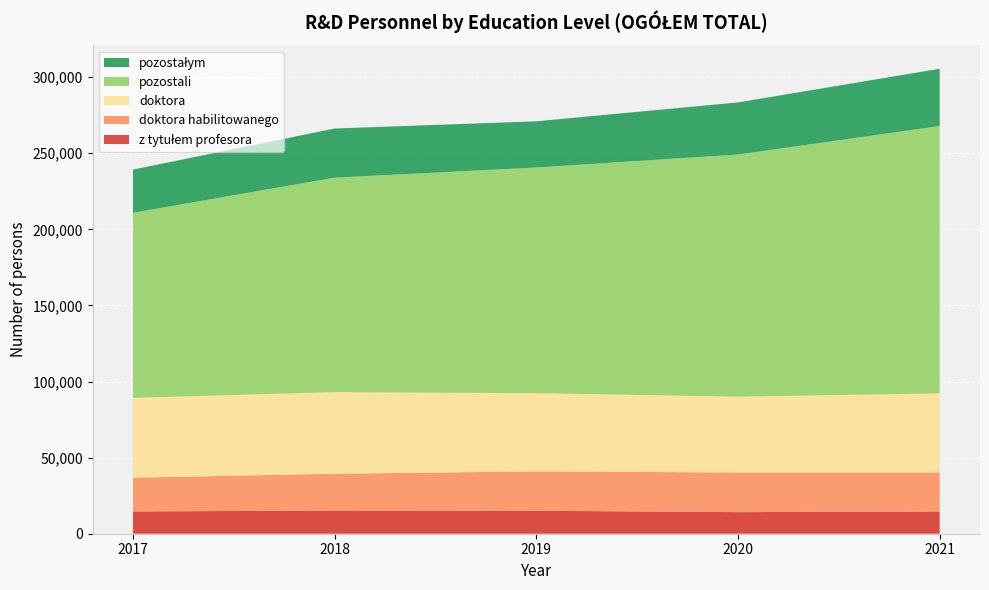

Reading left to right, list all the values displayed in this chart.

z tytułem profesora: 14629	15263	15095	14196	14645
doktora habilitowanego: 22190	24181	25870	26053	25619
doktora: 52463	53596	51379	49797	51980
pozostali: 121645	140934	148316	159145	175659
pozostałym: 28356	32309	30365	34240	37660